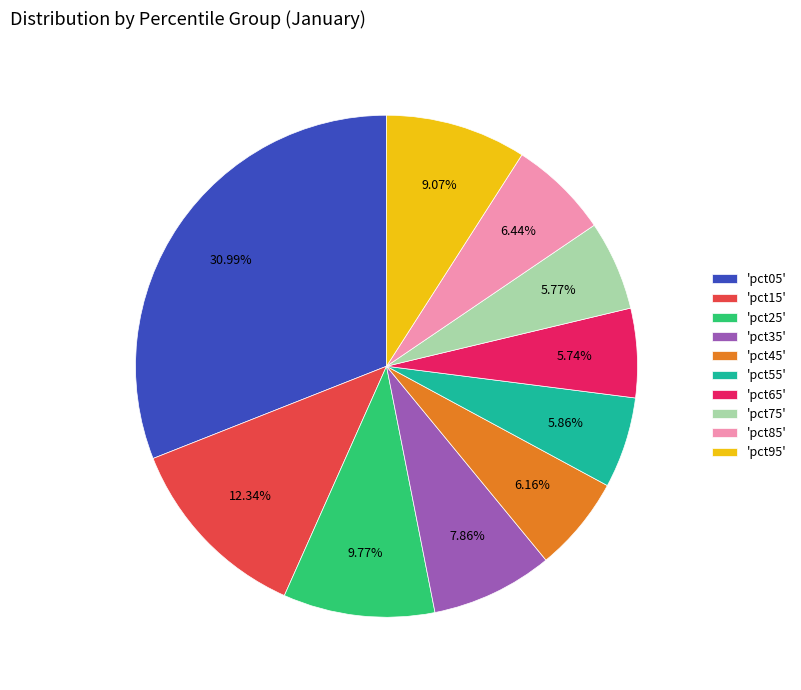

How many segments does this pie chart have?

10